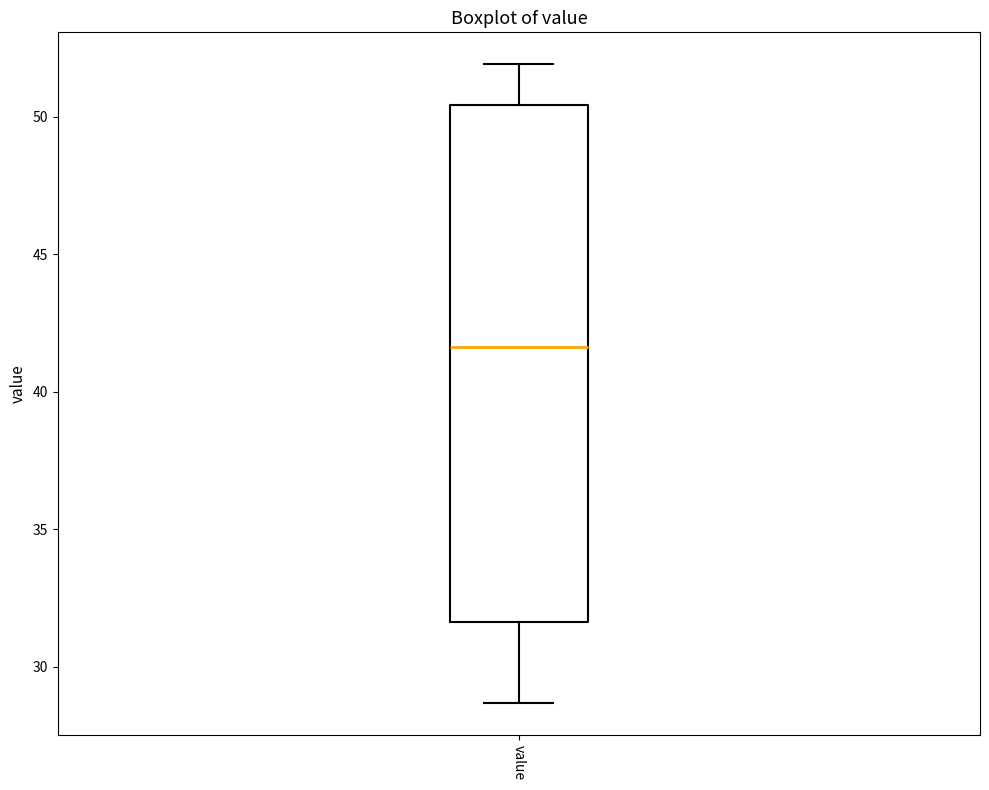

Where does the upper whisker of the box for value end on the y-axis? The values are not printed on the chart, so give them approximately, as read against the axis.

52.0